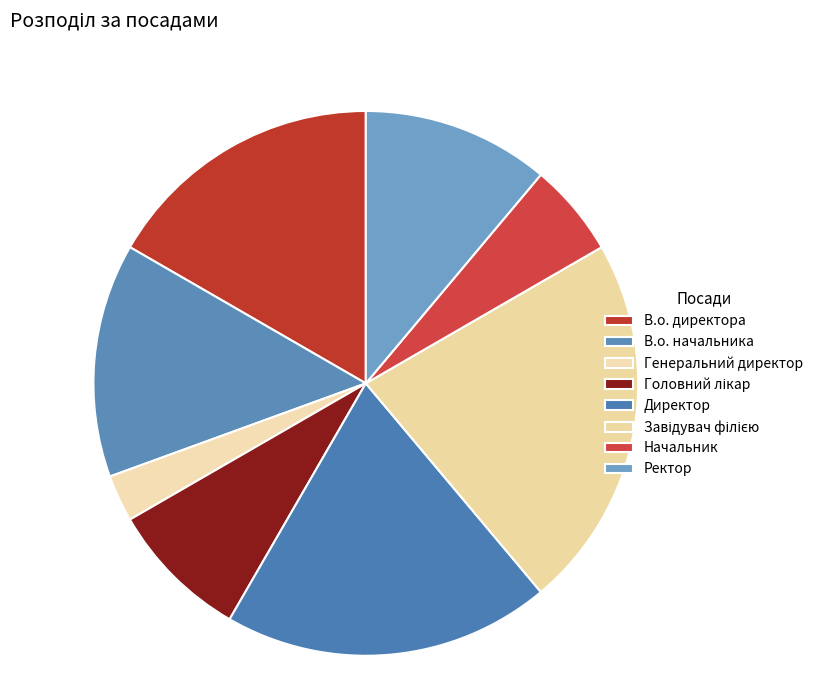

How many slices are in this pie chart?

8